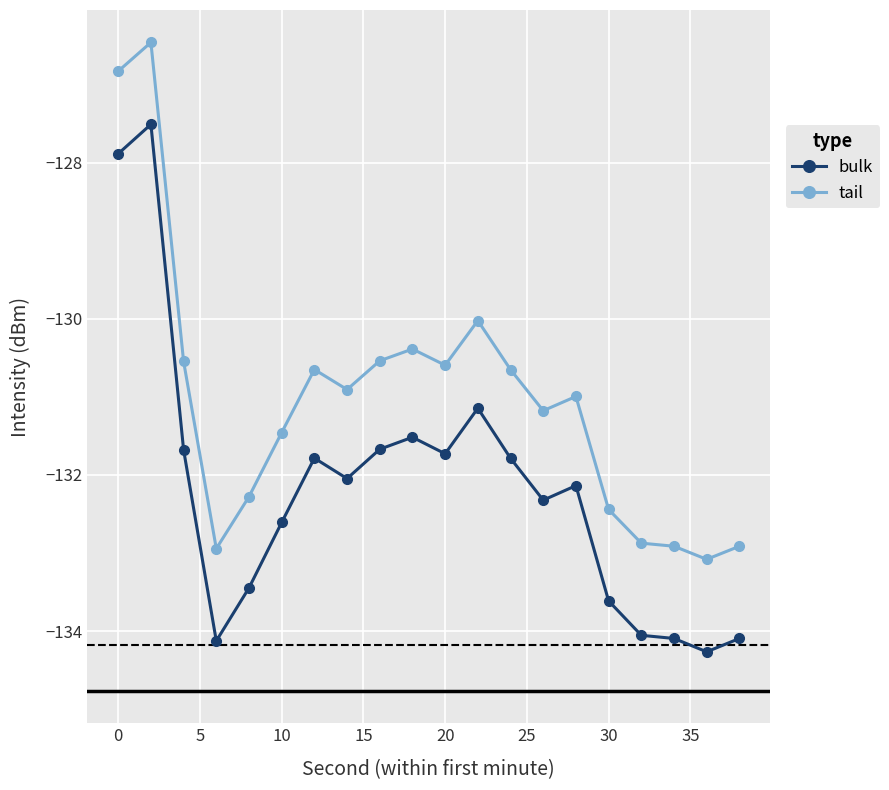

What is the value of the tail point at the 5th from the left?

-132.3